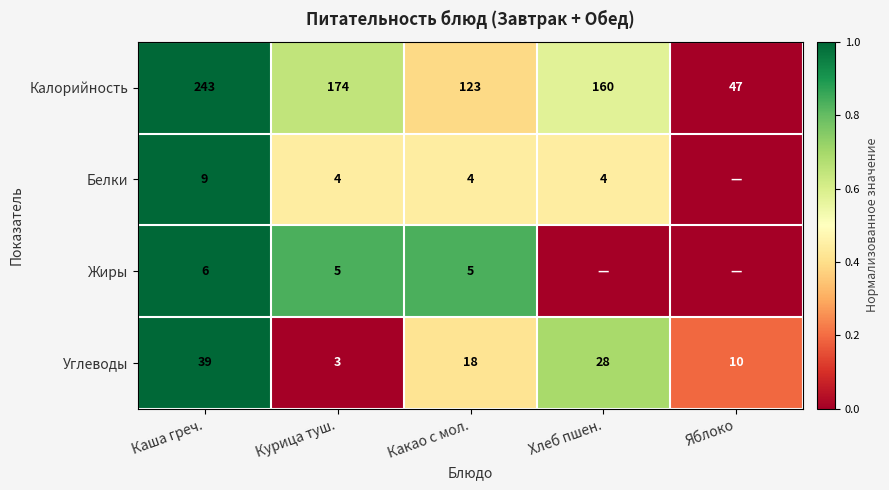

What is the sum of the Белки values at Каша греч. and Какао с мол.?

13